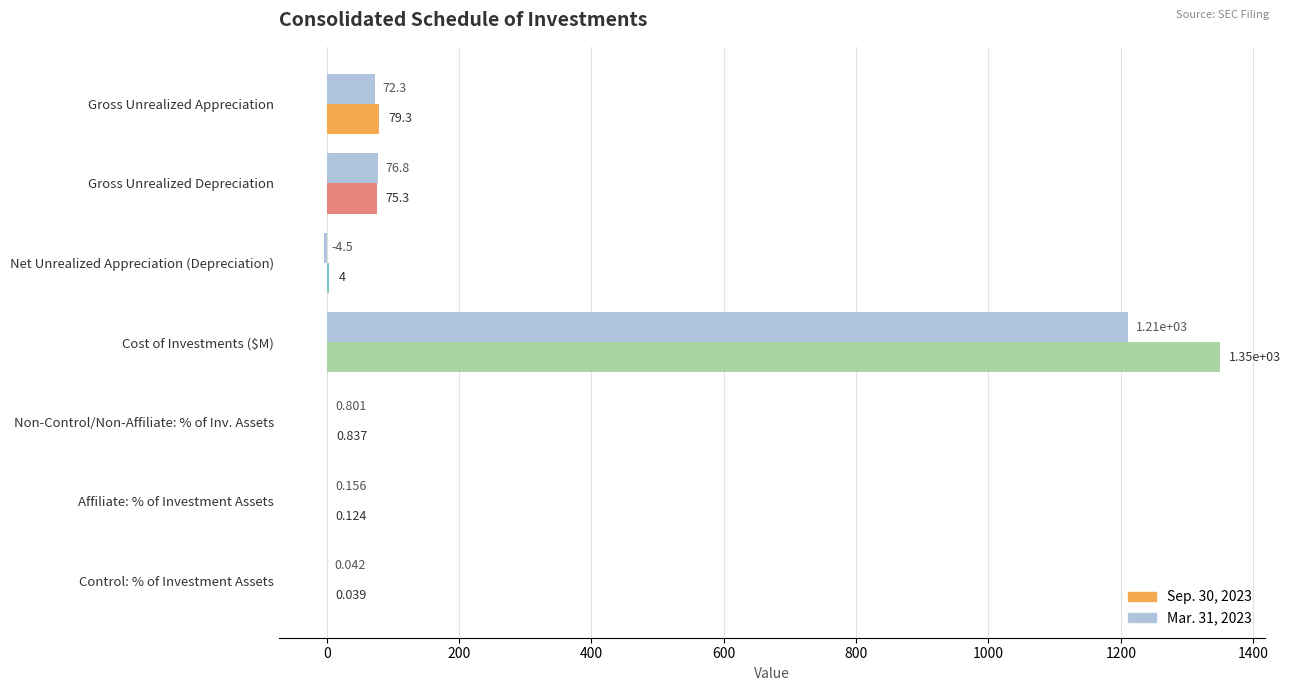

At which label is Mar. 31, 2023 closest to 603?

Gross Unrealized Depreciation